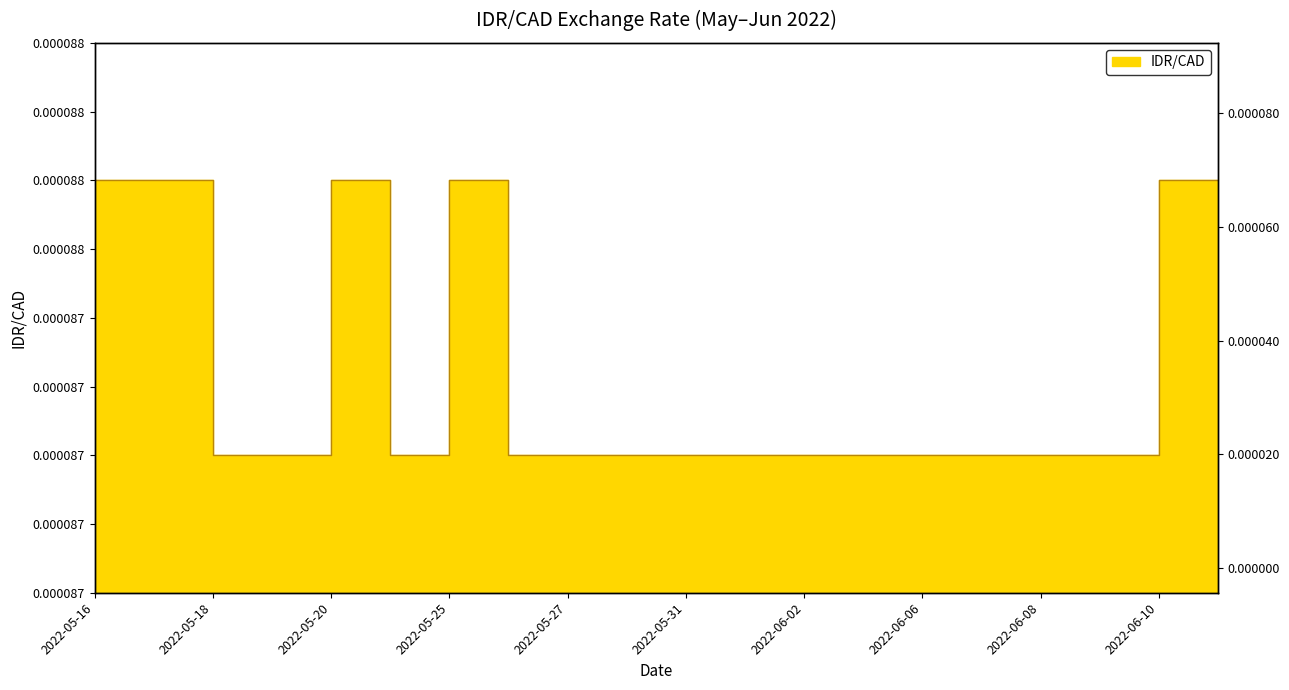

List the labels in order of value, smallest first.

2022-05-18, 2022-05-19, 2022-05-24, 2022-05-26, 2022-05-27, 2022-05-30, 2022-05-31, 2022-06-01, 2022-06-02, 2022-06-03, 2022-06-06, 2022-06-07, 2022-06-08, 2022-06-09, 2022-05-16, 2022-05-17, 2022-05-20, 2022-05-25, 2022-06-10, 2022-06-13